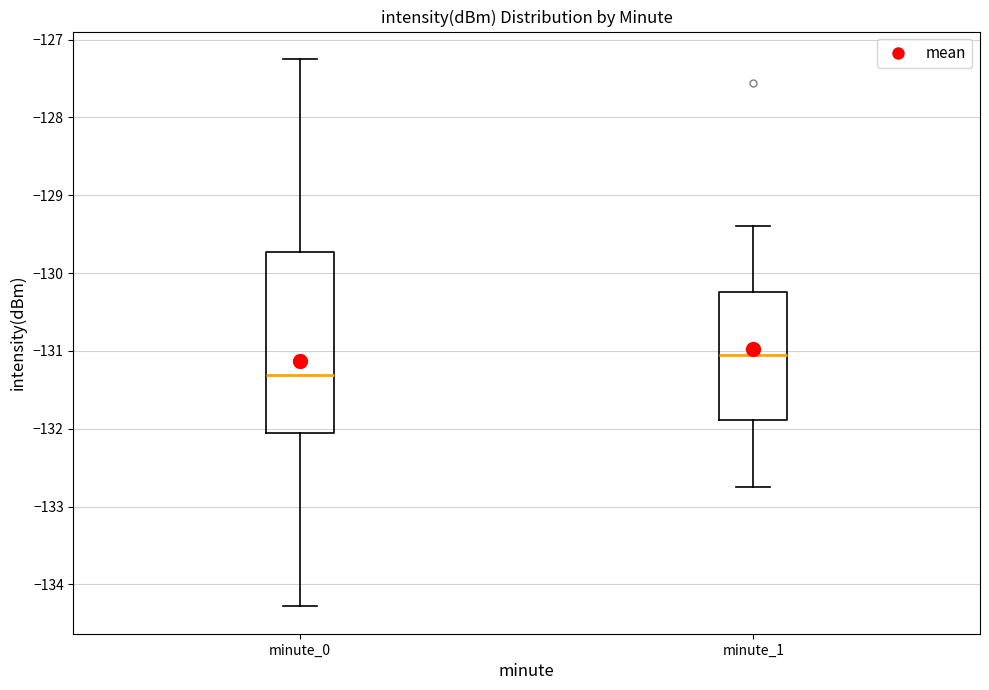

Which box is the tallest, from its lower edge to its upper edge?

minute_0